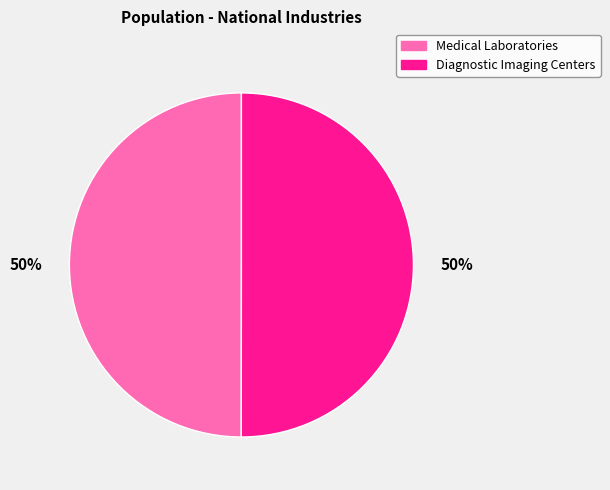

Do Medical Laboratories and Diagnostic Imaging Centers together represent more than half of the pie?

Yes